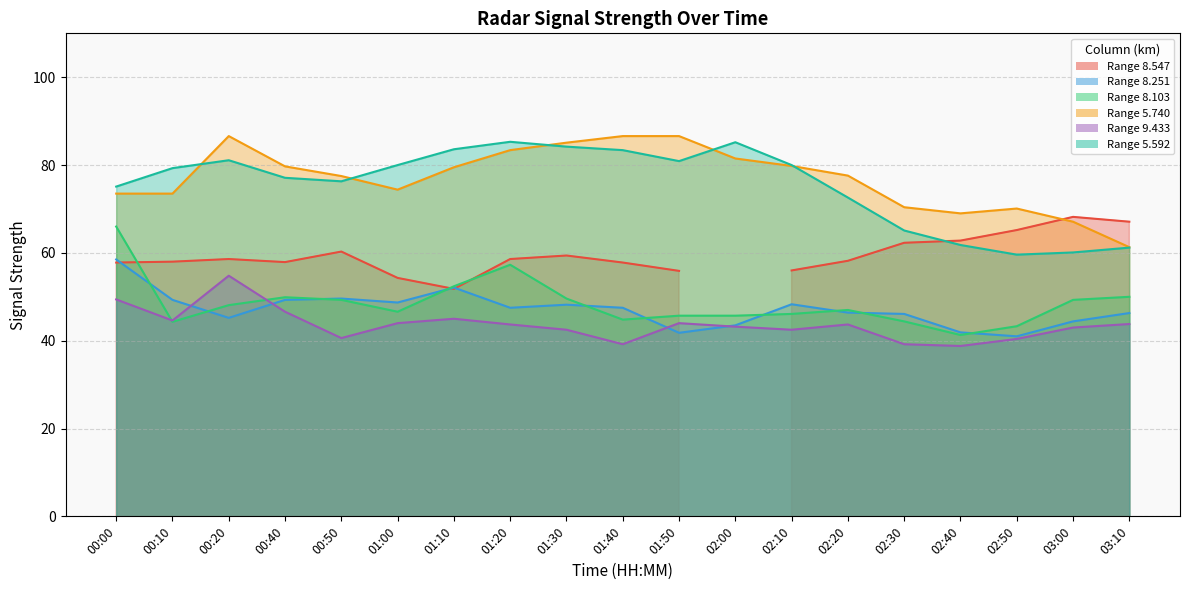

At which label does 8.251 reach its peak?

00:00